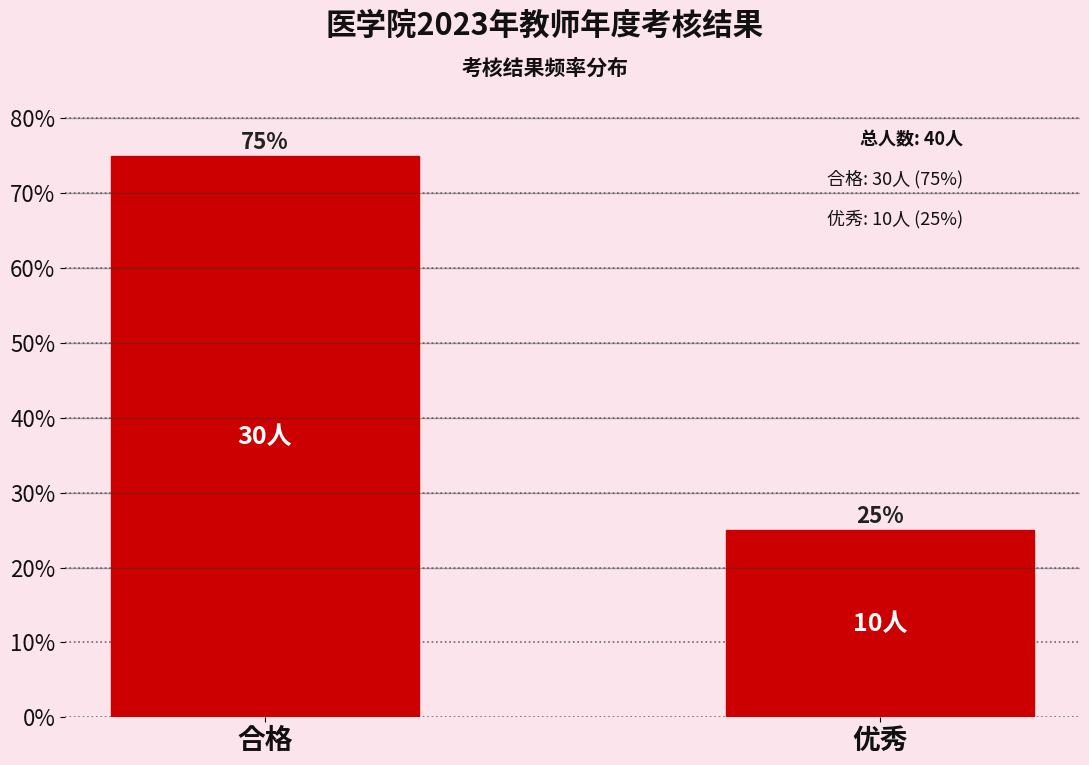

Reading left to right, extract all data points from this chart.

合格=75	优秀=25